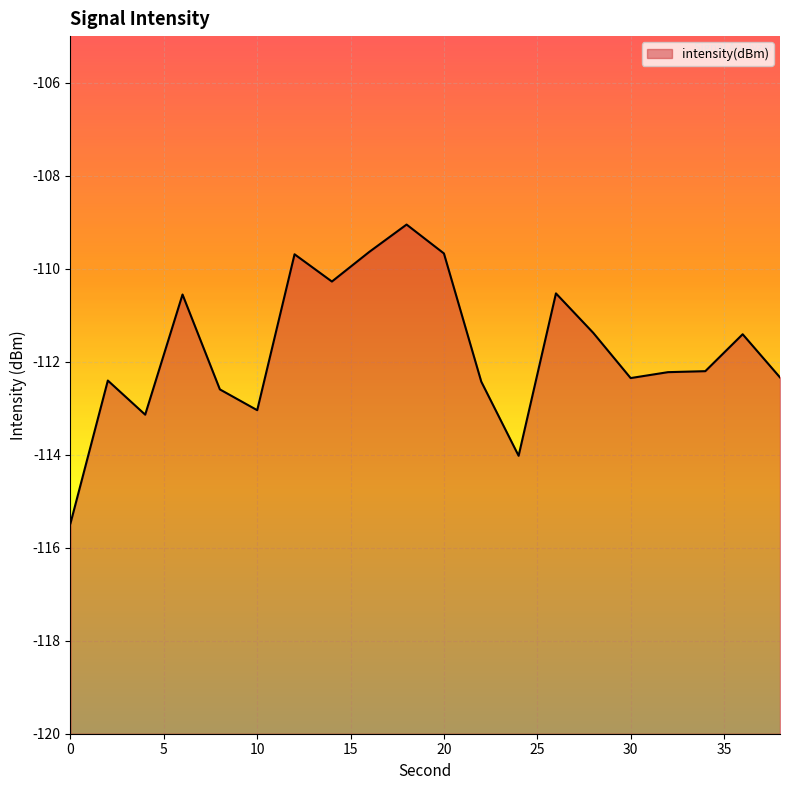

What is the maximum value shown in the chart?

-109.1